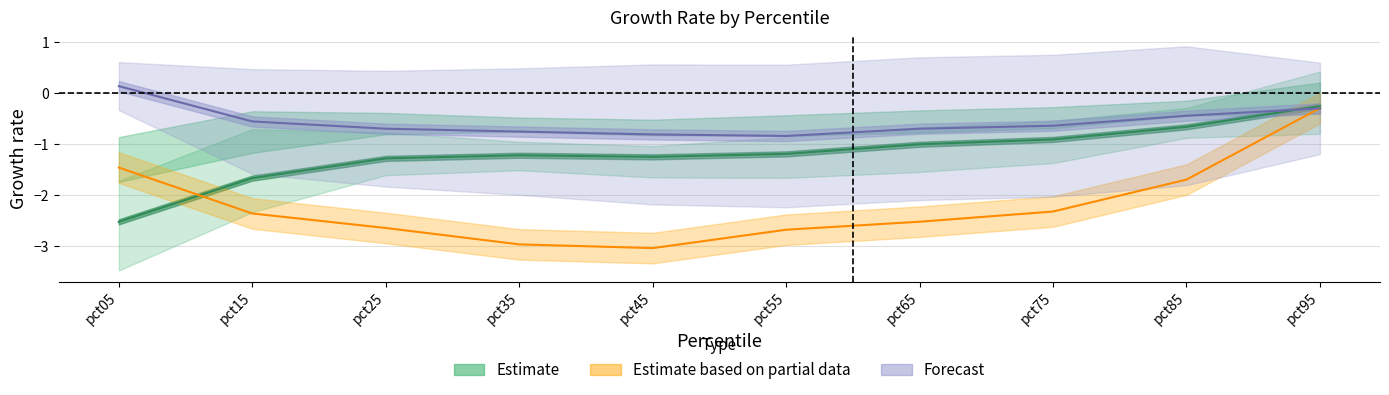

Rank the series at pct65 from highest to lowest value.

Forecast, Estimate, Estimate based on partial data